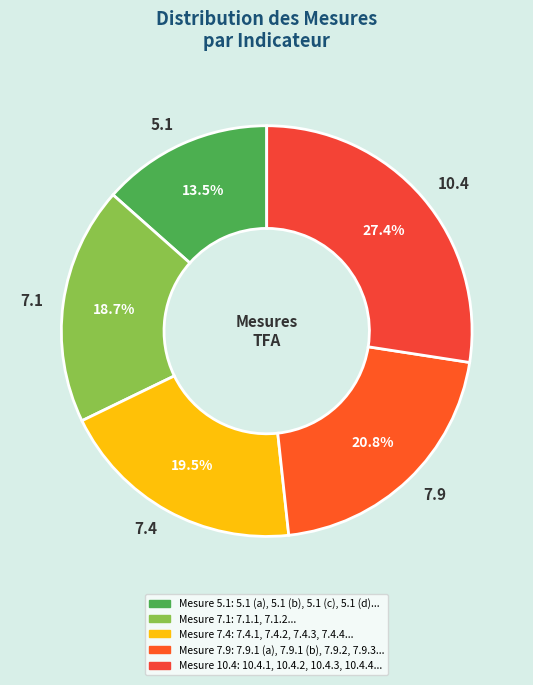

Between 7.1 and 5.1, which is larger?

7.1